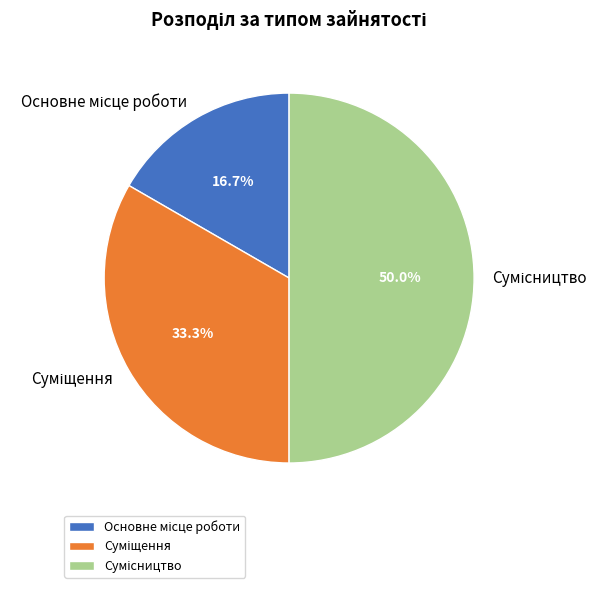

How many segments does this pie chart have?

3